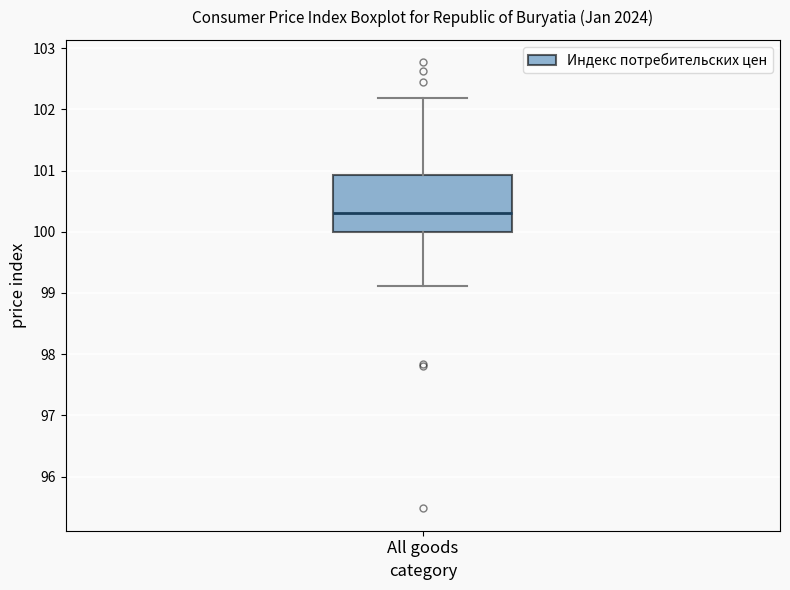

Read this box plot against the y-axis: the position of the median line, the range covered by the box, and the ends of both whiskers. The values are not printed on the chart, so give them approximately, as read against the axis.

median 100.3, box 100.0 to 100.9, whiskers 99.1 to 102.2